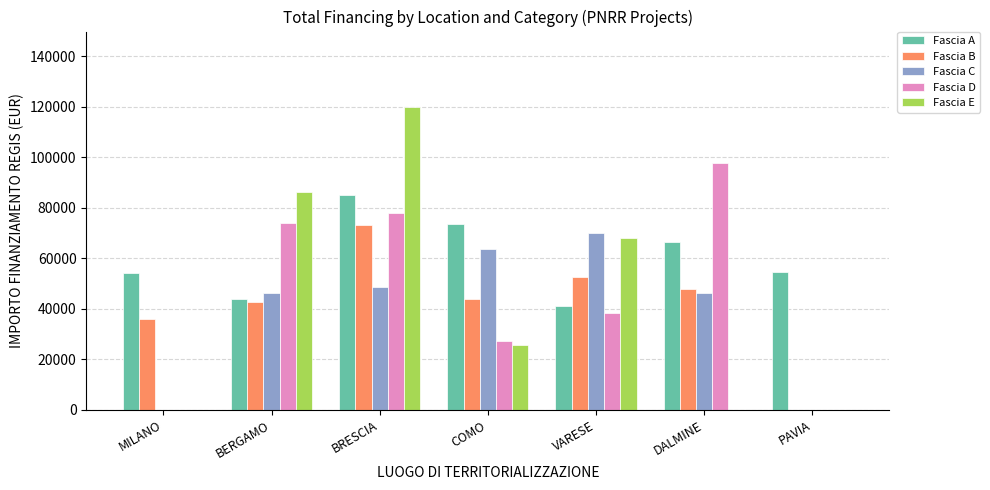

What is the sum of the Fascia A values at BERGAMO and COMO?

117716.7